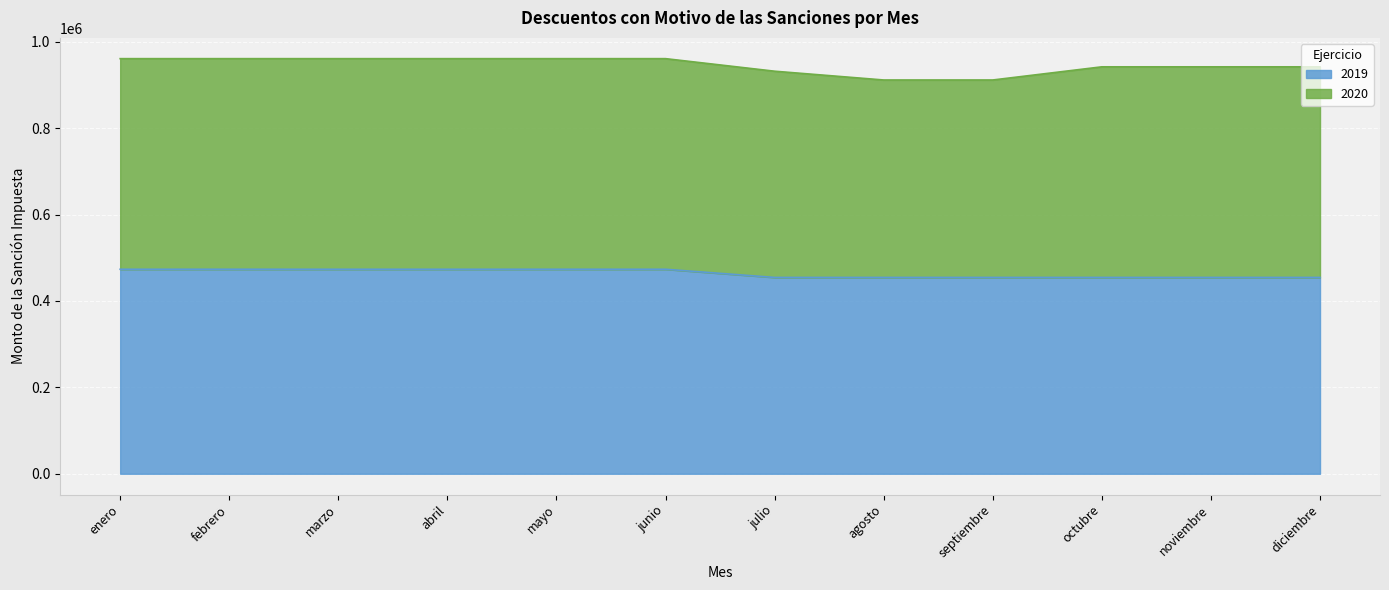

Read the value at agosto.

454347.5